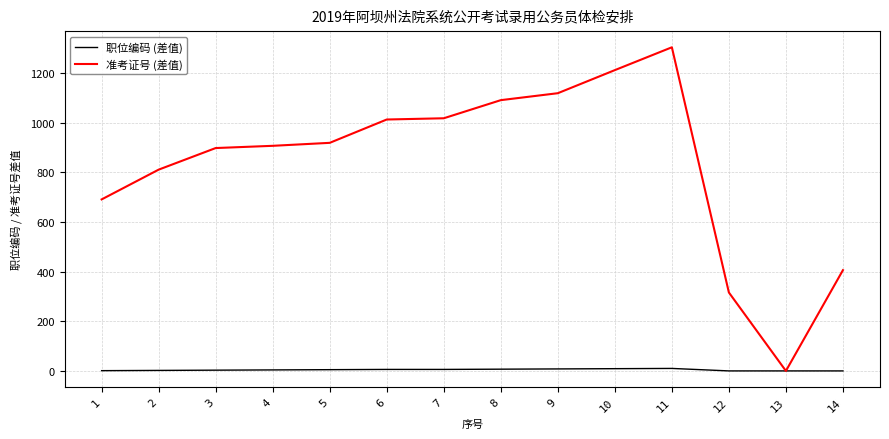

List the series in order of their overall mean, lowest first.

职位编码 (差值), 准考证号 (差值)